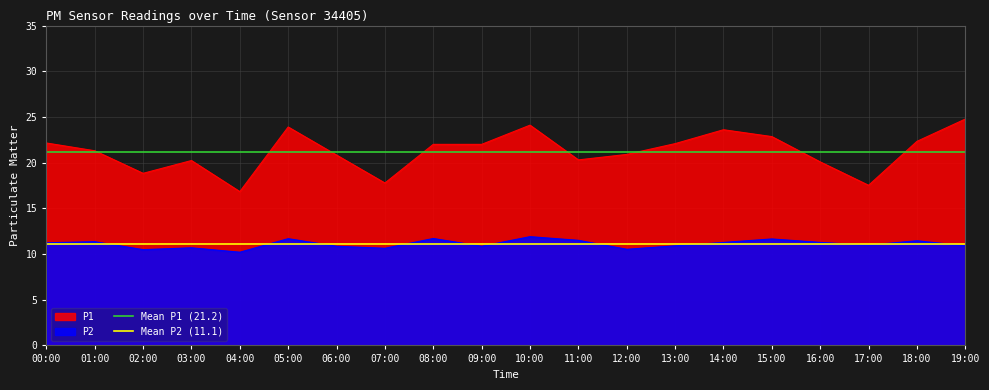

What is the sum of all Mean P1 (21.2) values?

42.4